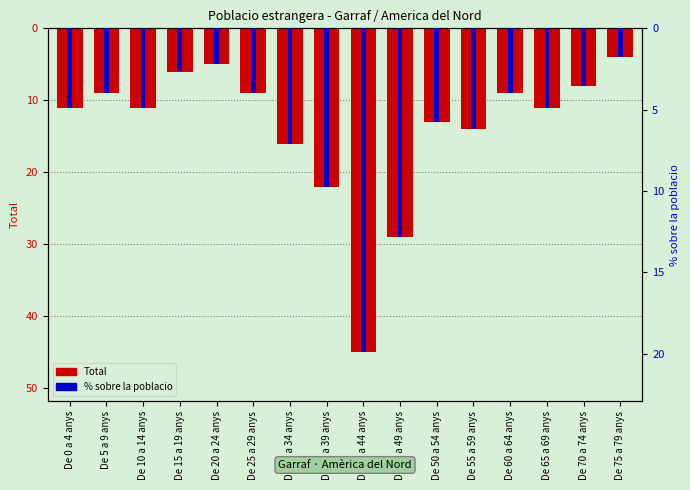

Which series has the largest total across all categories?

% sobre la poblacio